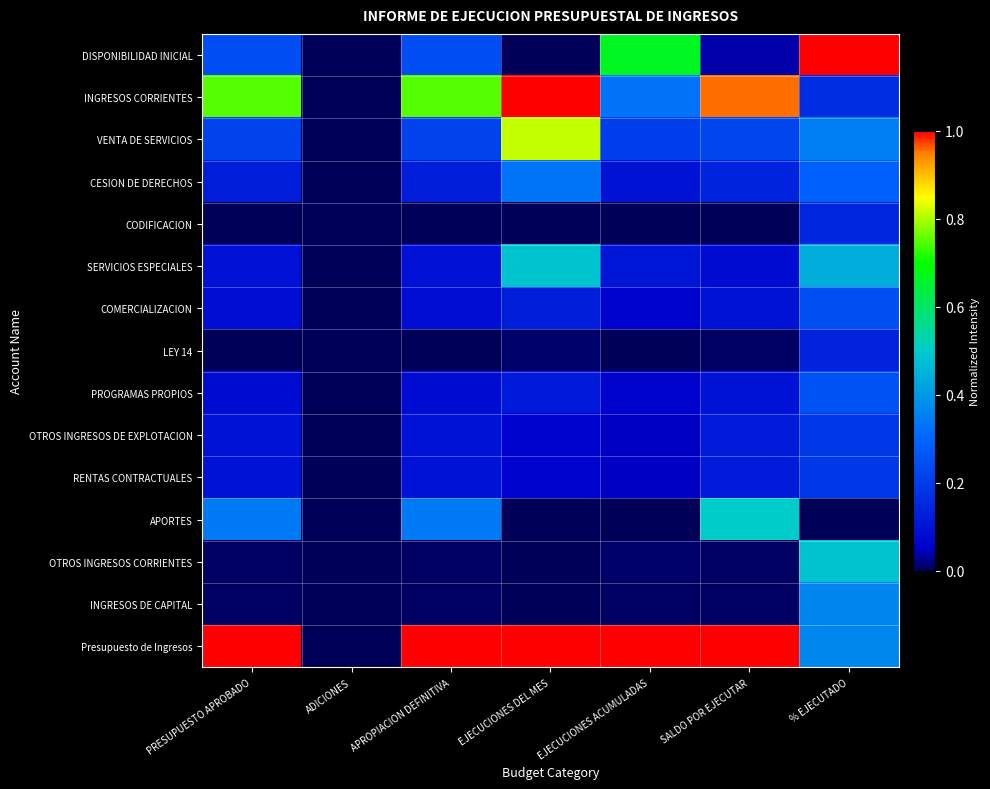

What is the maximum value shown in the chart?

1.0